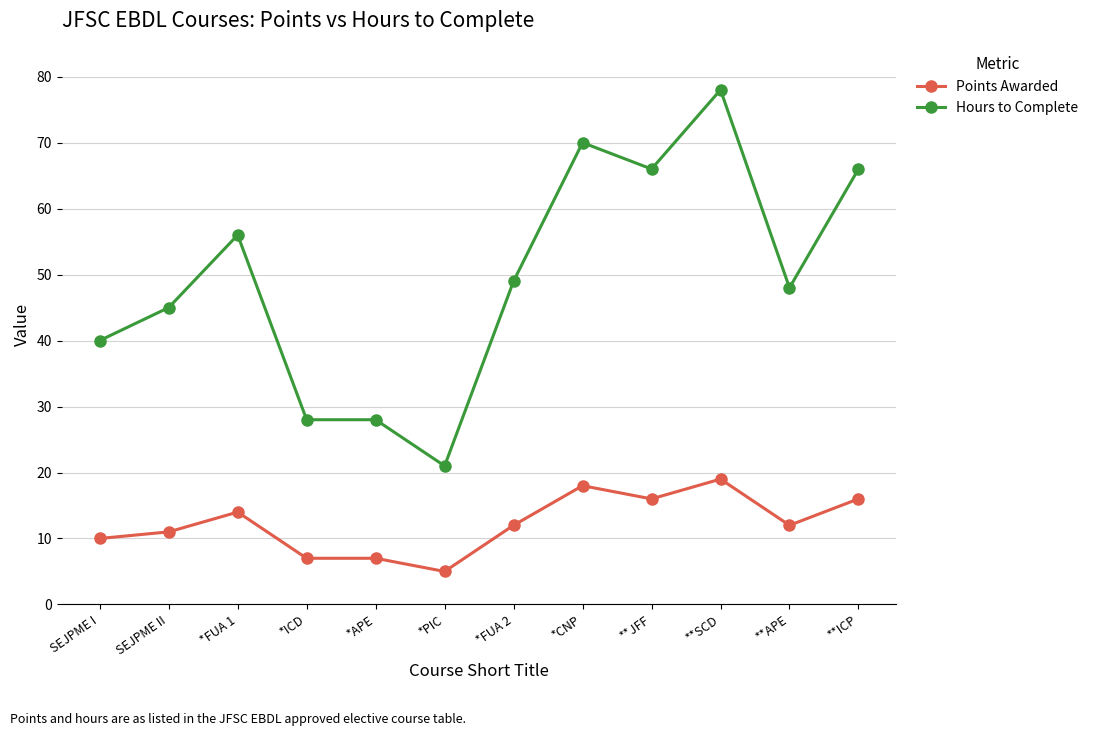

List the series in order of their overall mean, lowest first.

Points Awarded, Hours to Complete